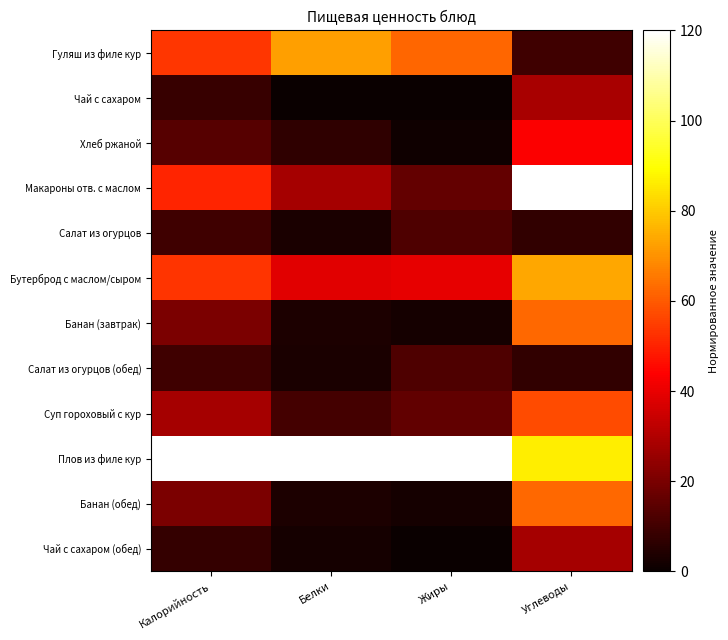

Which has a higher value, Калорийность or Белки?

Белки